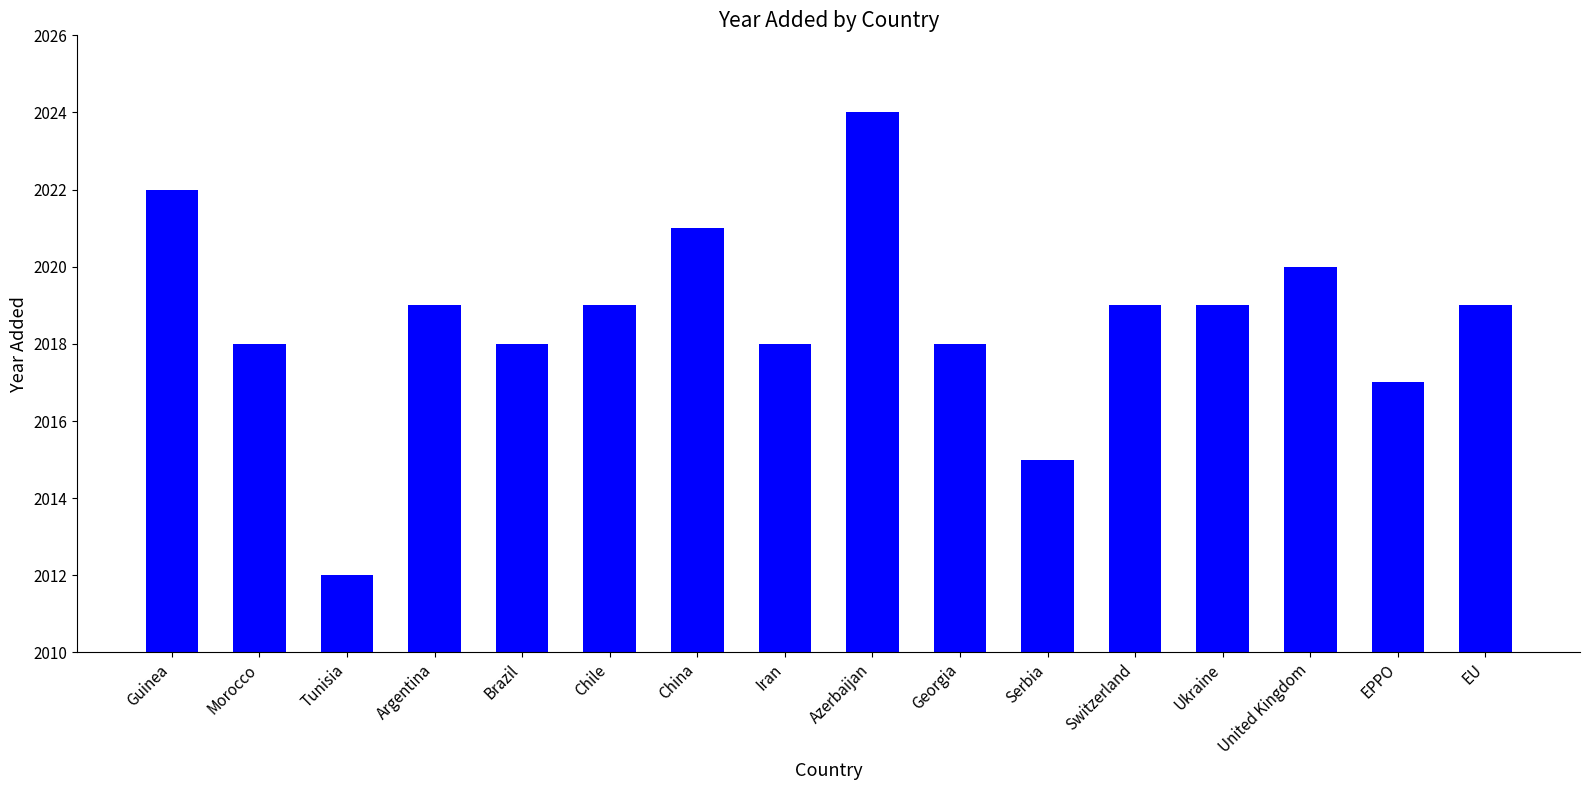

Count the number of data series in this chart.

1